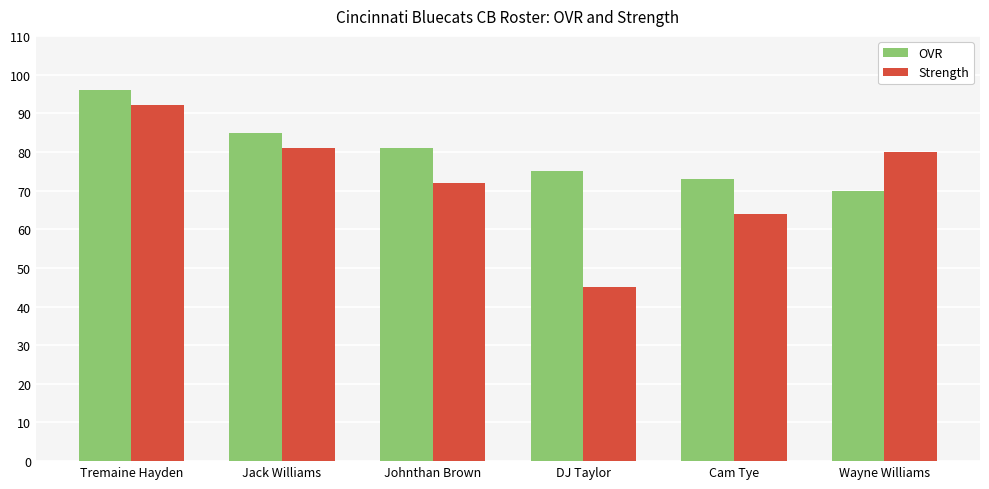

Which series has the largest total across all categories?

OVR